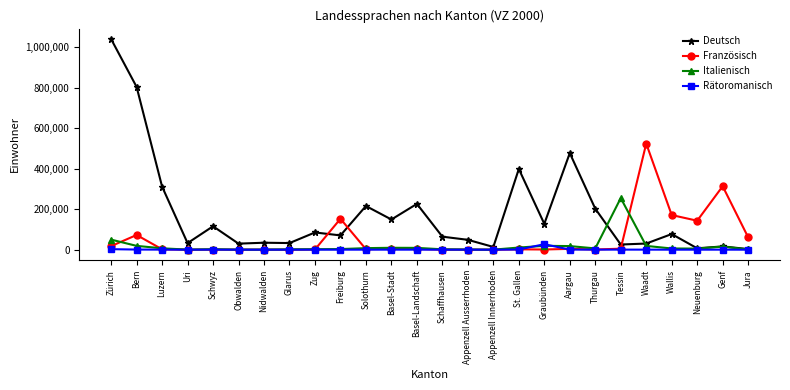

True or false: Deutsch has more than 1 interior local peaks.

True